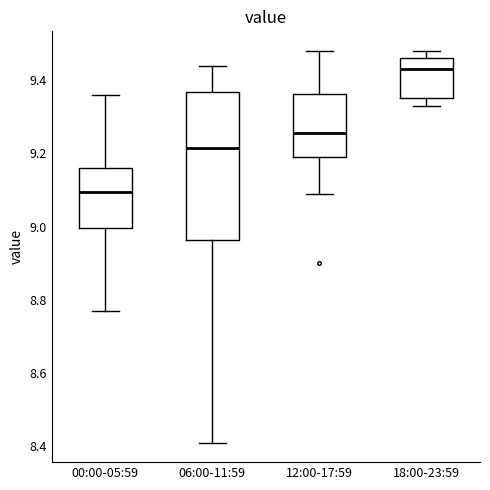

Which box has the lowest median line?

00:00-05:59